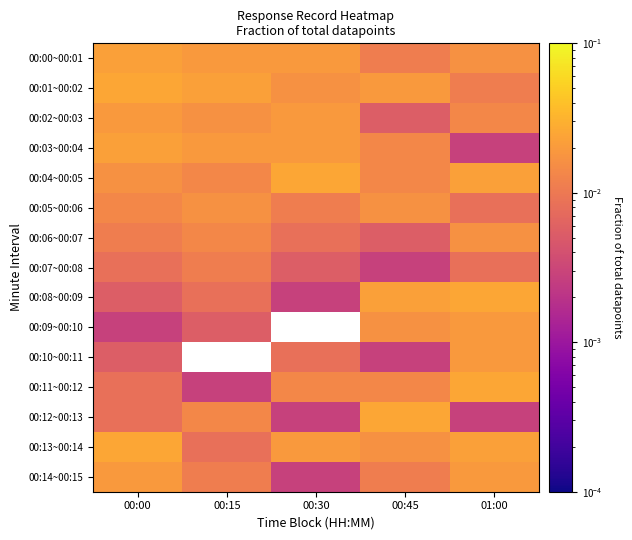

Is the value of 00:02~00:03 at 01:00 greater than the value of 00:09~00:10 at 00:30?

No